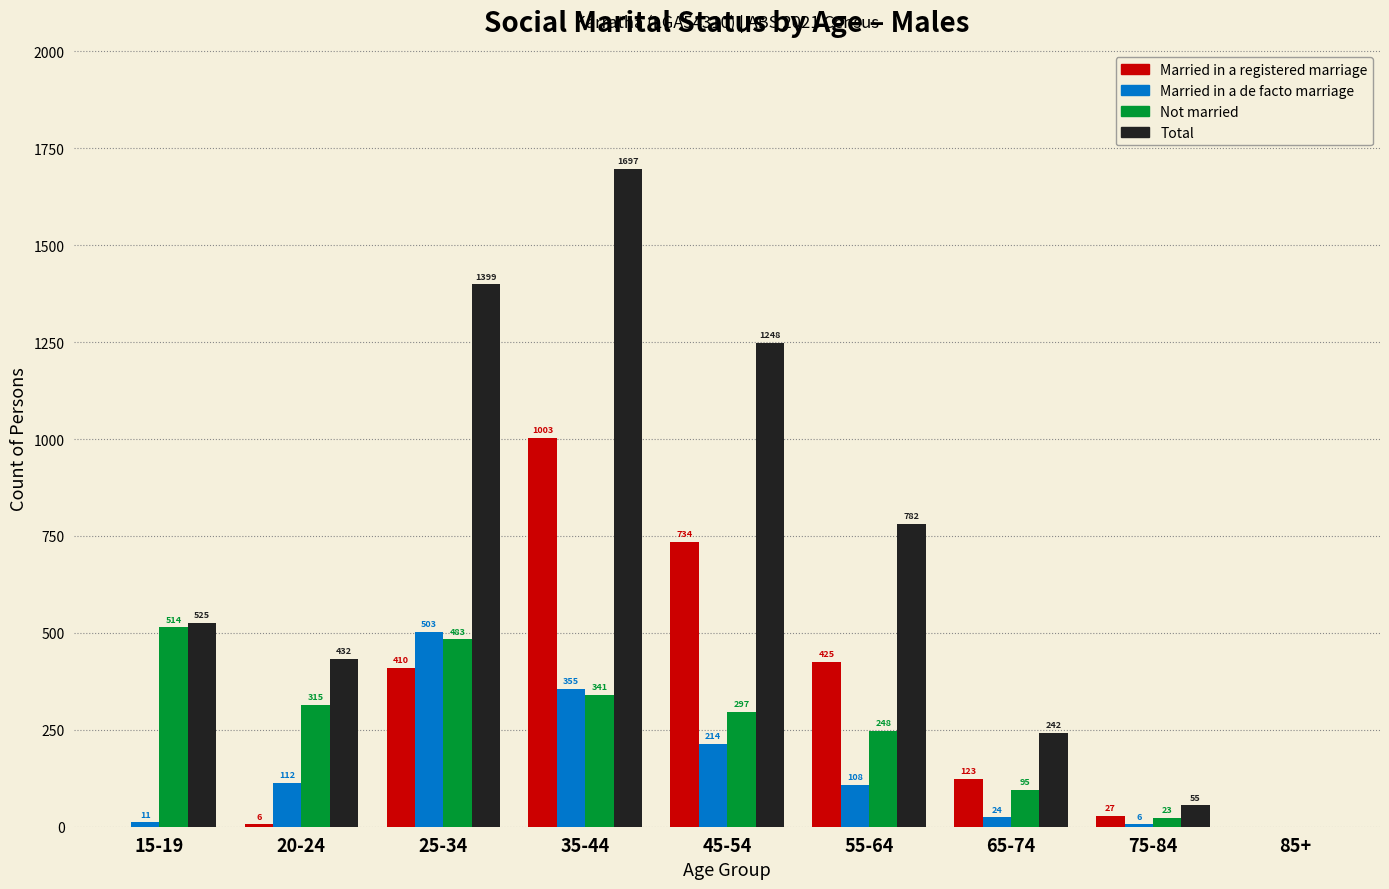

What is the sum of the Married in a de facto marriage values at 55-64 and 45-54?

322